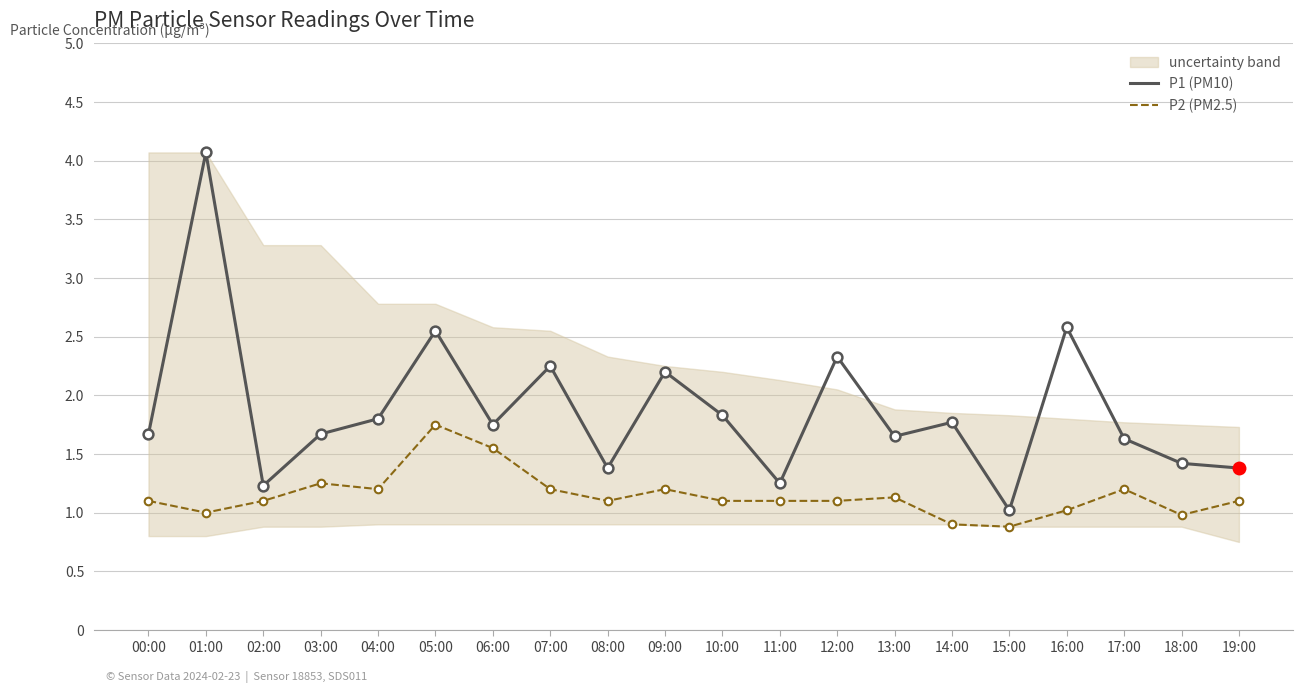

Which series has the widest spread of Y values?

P1 (PM10)